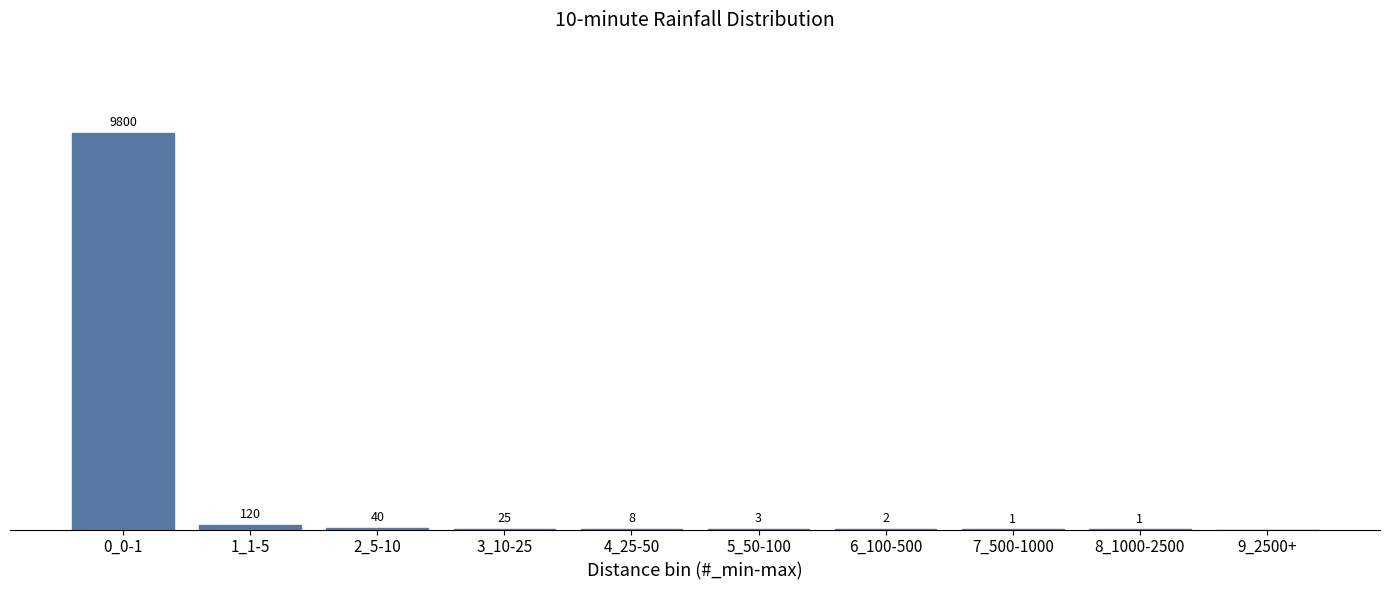

Which category has the highest value across all series?

0_0-1